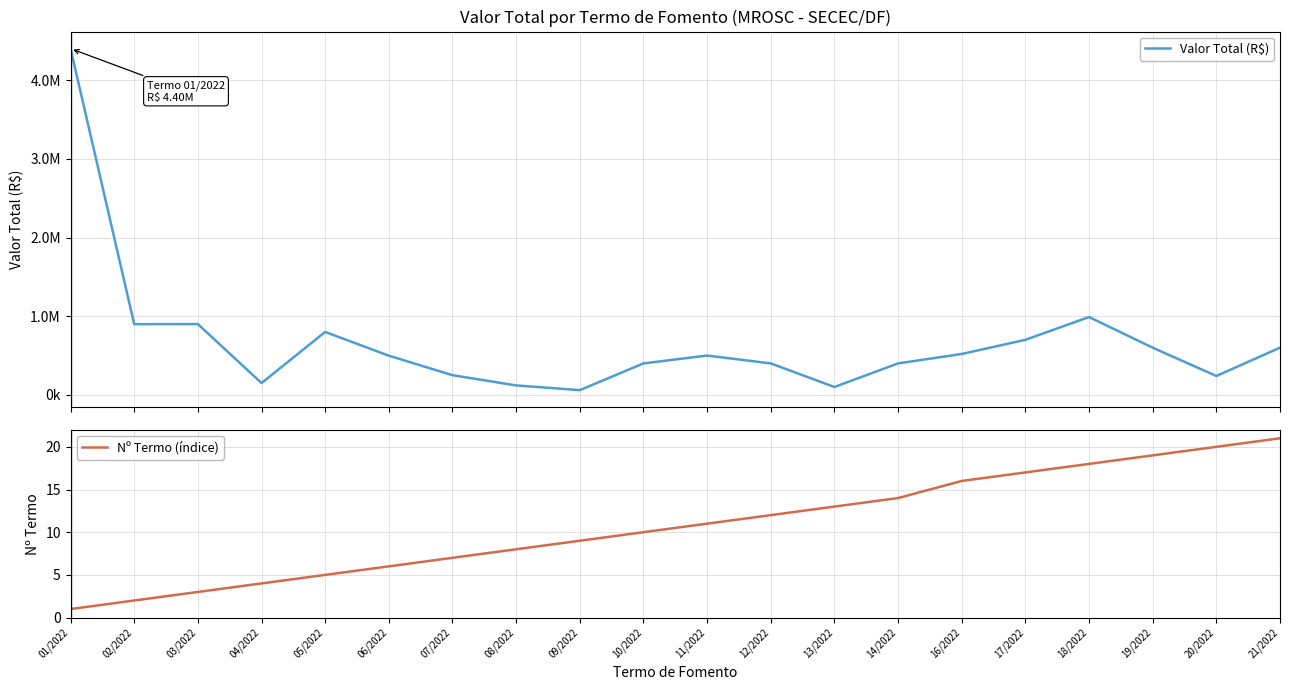

At how many categories does at least one series exceed 607739?

6